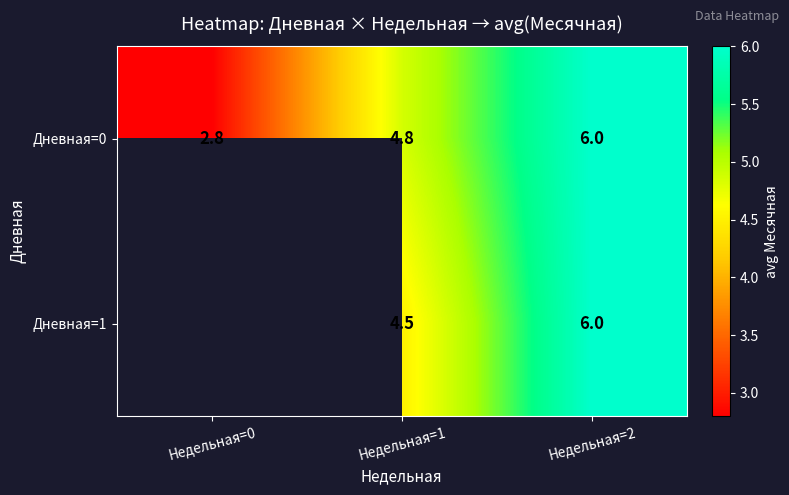

How many data points in Дневная=0 are above 4?

2